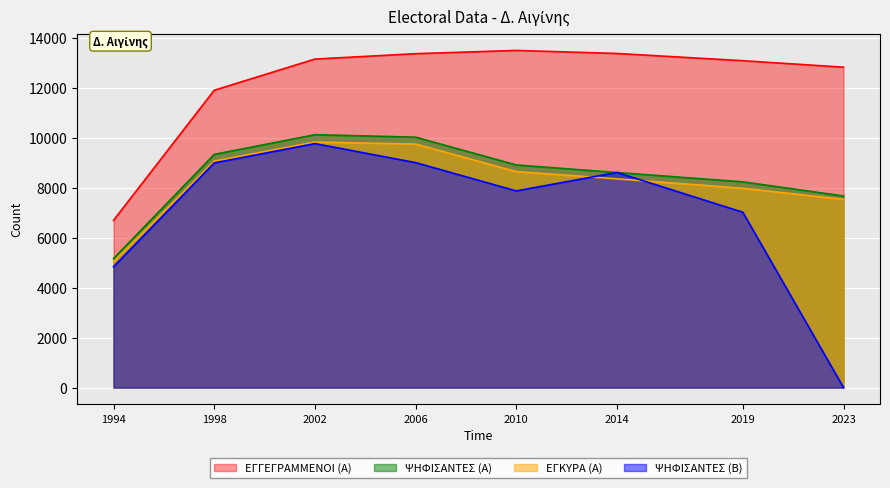

At which label does ΨΗΦΙΣΑΝΤΕΣ (Α) first exceed 8920?

1998